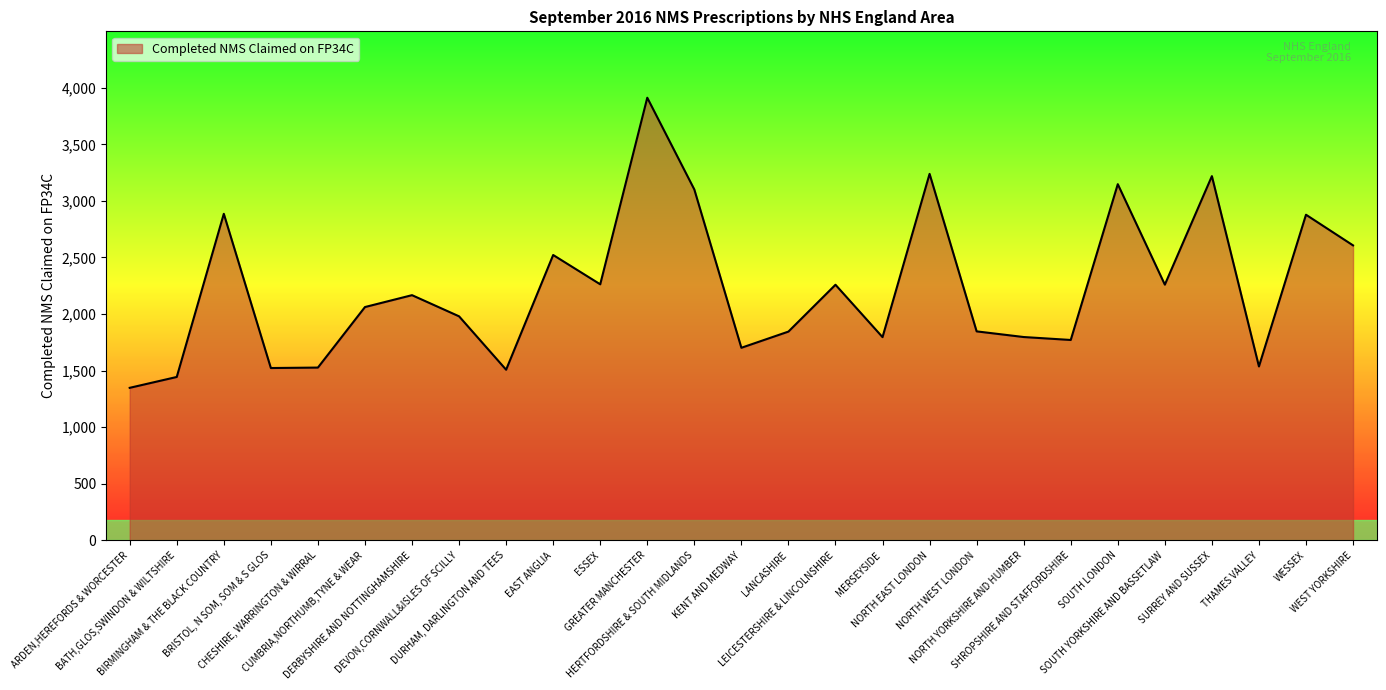

At which label does the data first exceed 2062?

BIRMINGHAM & THE BLACK COUNTRY